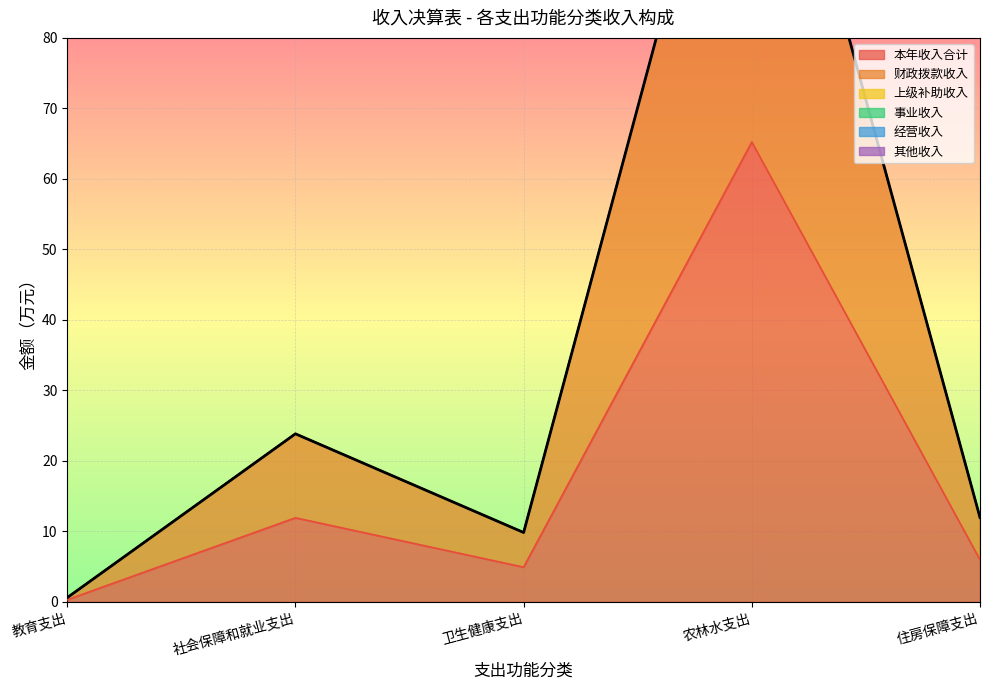

True or false: 本年收入合计 and 其他收入 intersect in this chart.

False